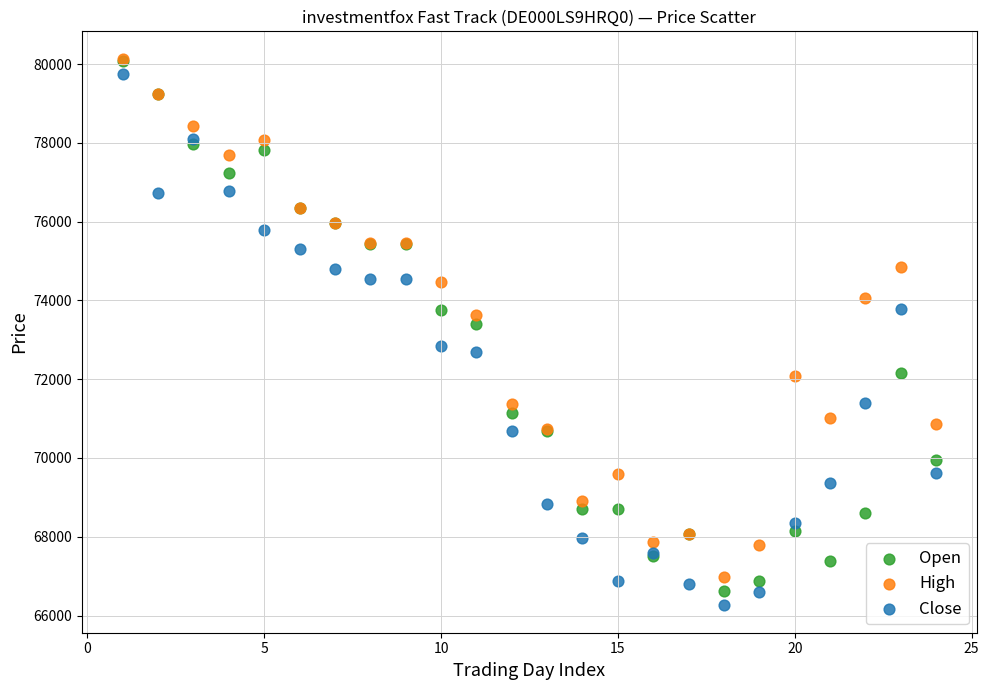

Which series reaches the minimum Y coordinate?

Close